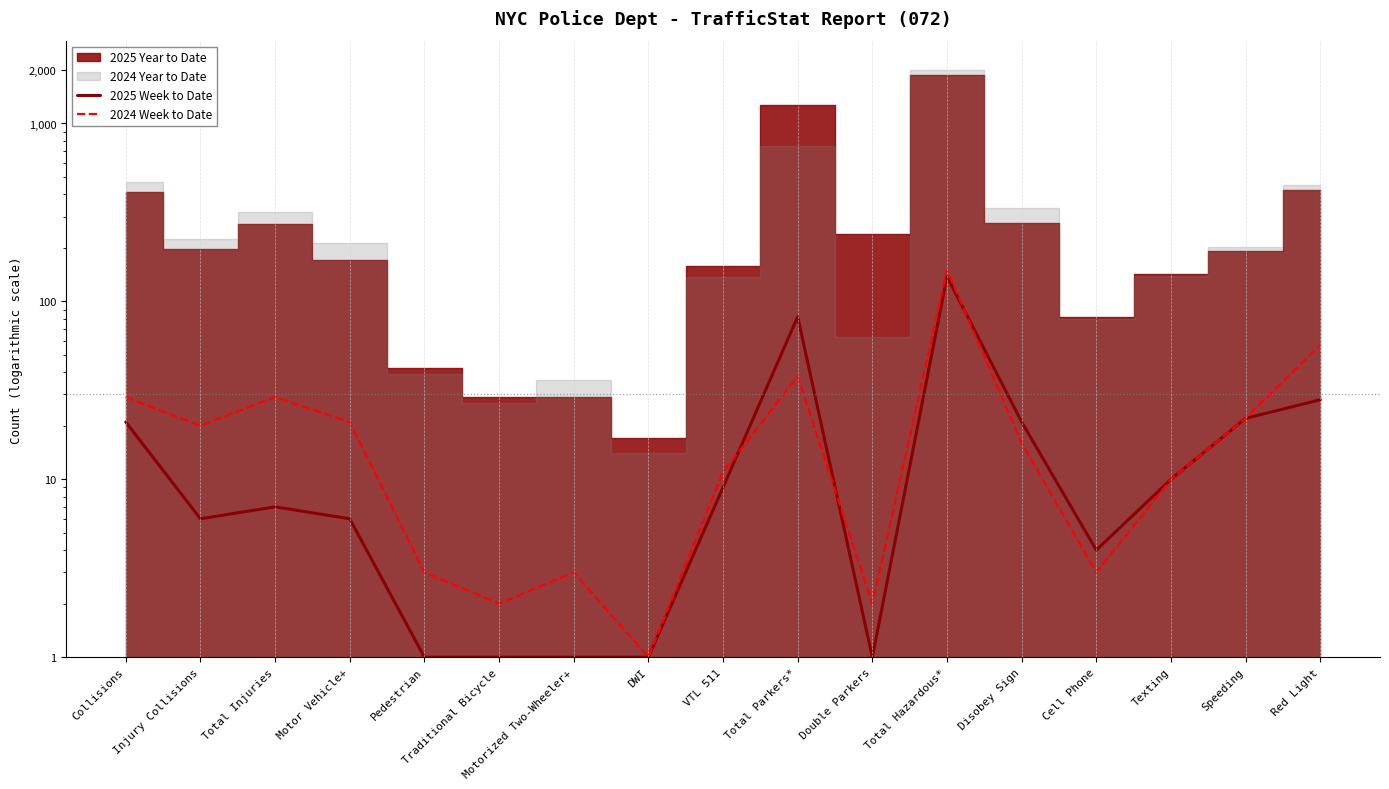

What is the sum of all 2024 Week to Date values?

417